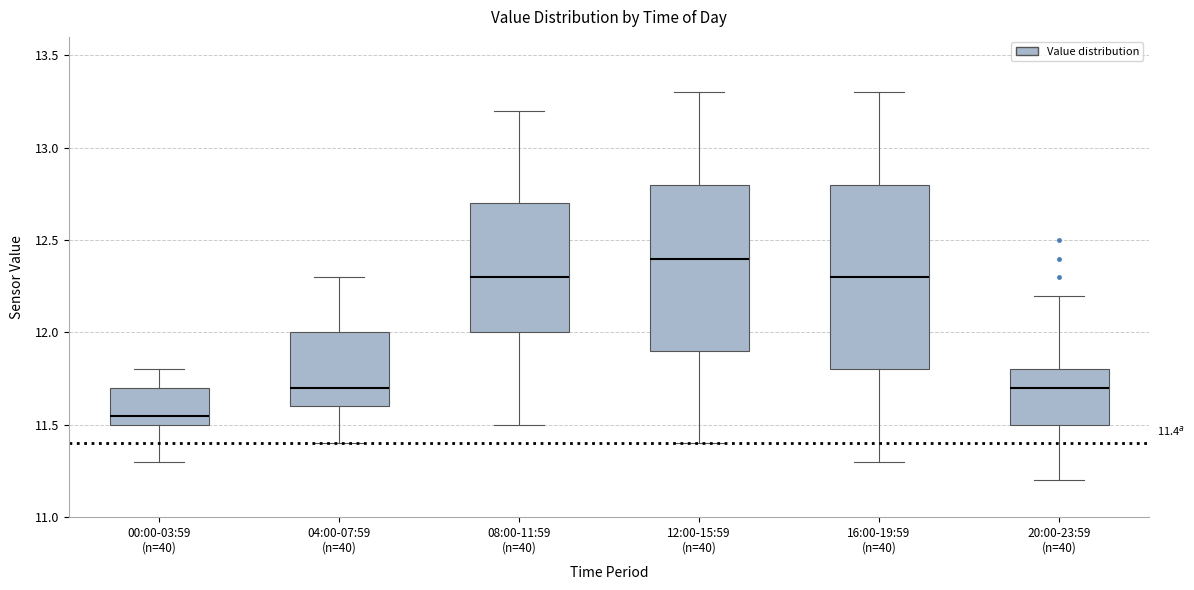

Which box has the highest median line?

12:00-15:59 (n=40)